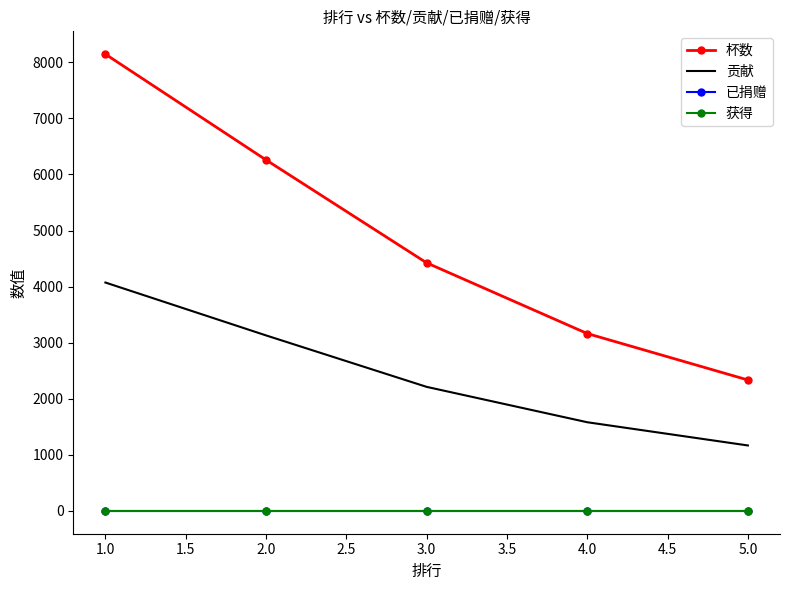

List the labels in order of 杯数 value, largest first.

1.0, 2.0, 3.0, 4.0, 5.0